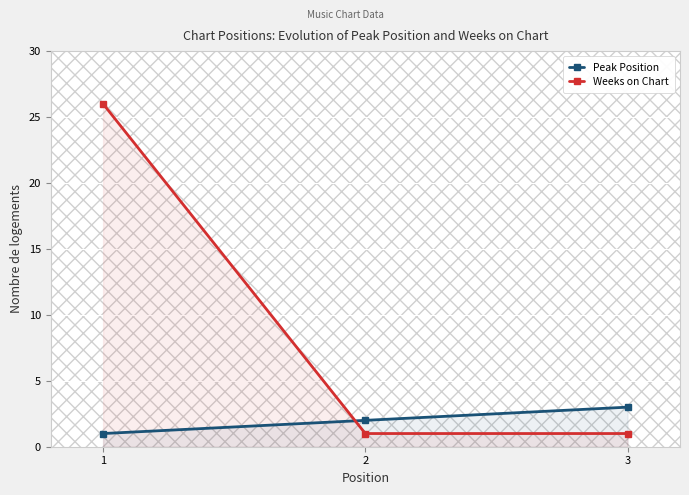

What is the value of the Weeks on Chart point at the 3rd from the left?

1